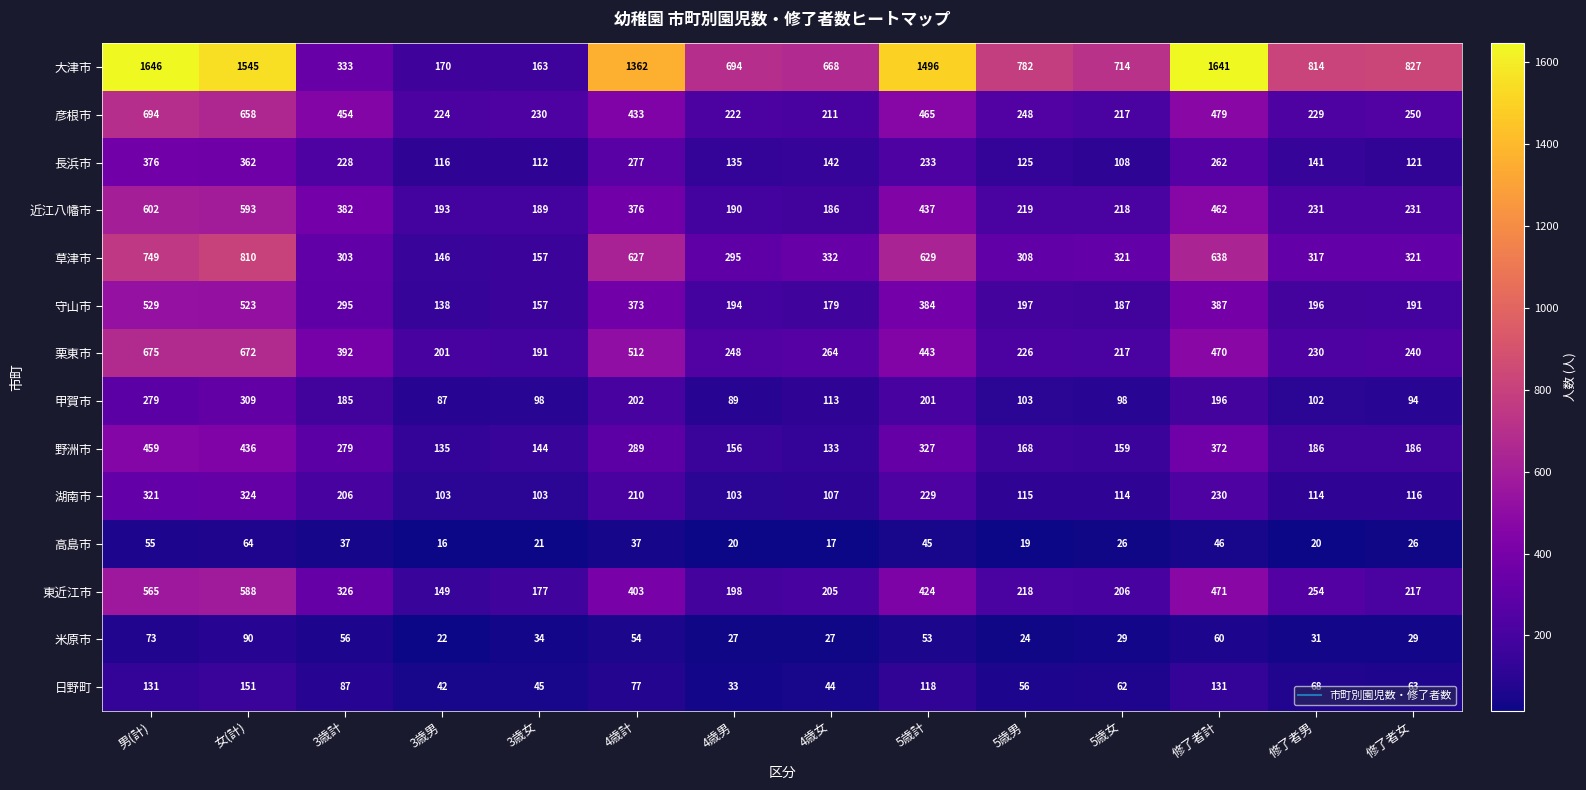

What is the difference between the maximum and minimum values in the 野洲市 series?

326